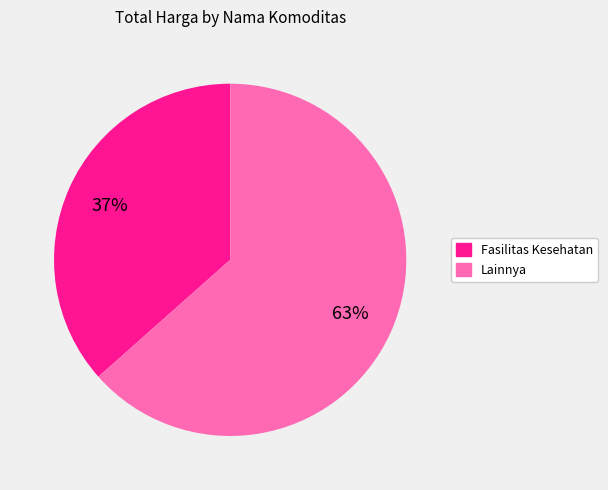

Which slice is the largest?

Lainnya